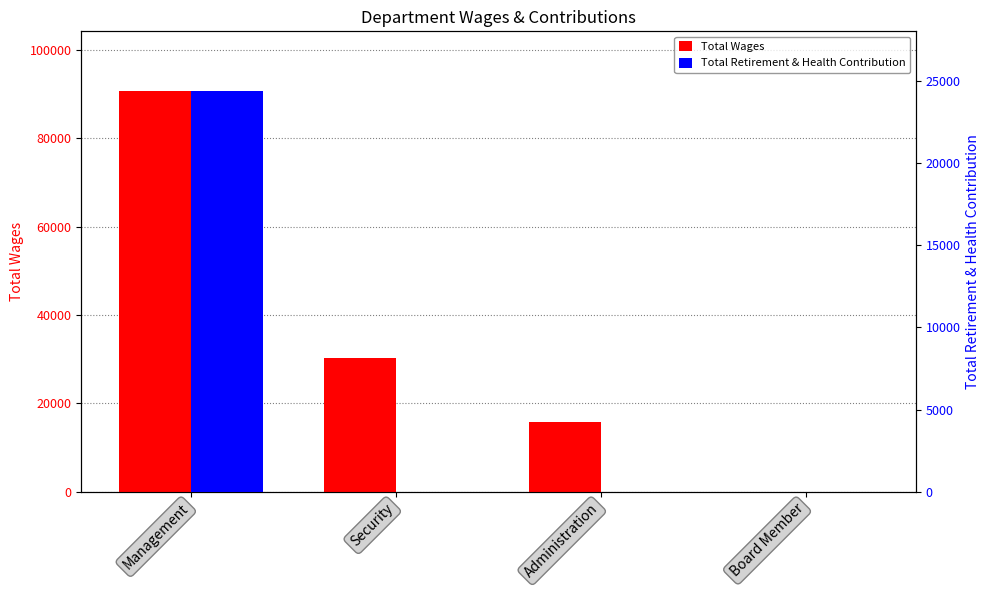

Reading right to left, list all the values displayed in this chart.

Total Wages: 0	15910	30357	90645
Total Retirement & Health Contribution: 0	0	0	24365